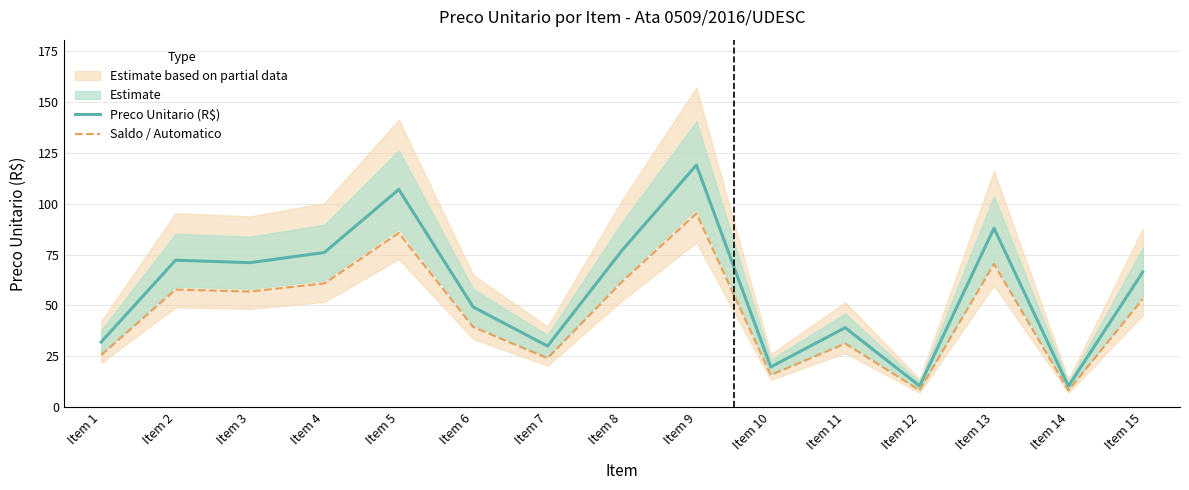

In Saldo / Automatico, how many points are lower than both neighbors (excluding endpoints)?

5